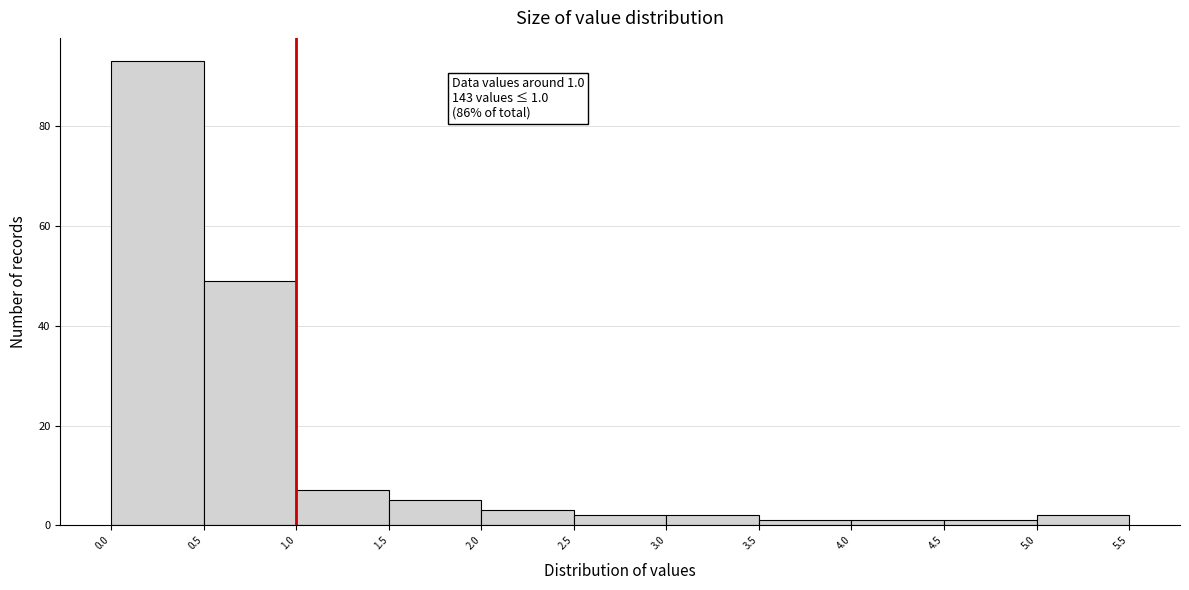

Which range on the x-axis has the tallest bar?

0.0 to 0.5